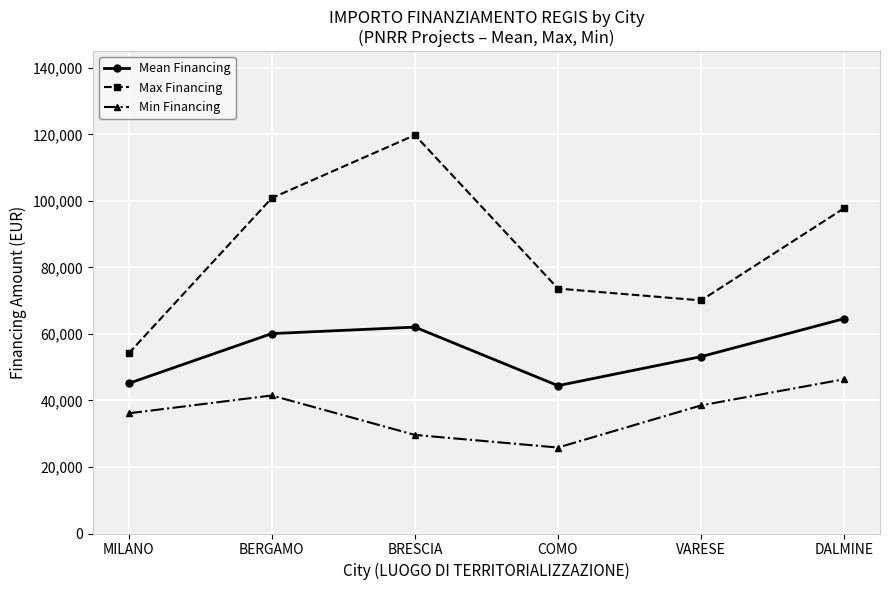

True or false: Max Financing has a value of 119783.4 at BRESCIA.

True